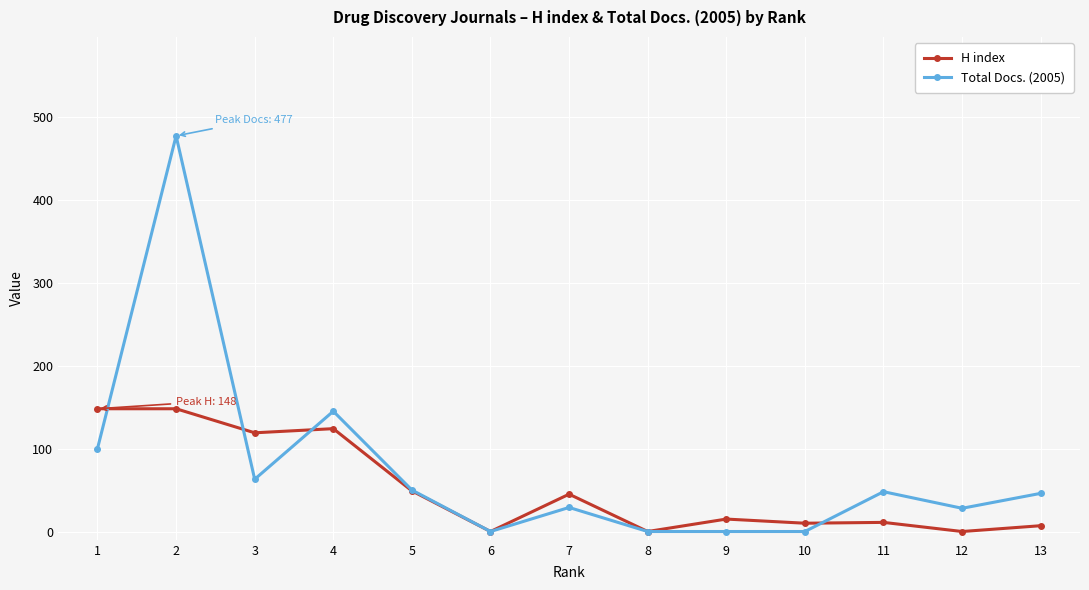

Where does the Total Docs. (2005) series first go above 46?

1